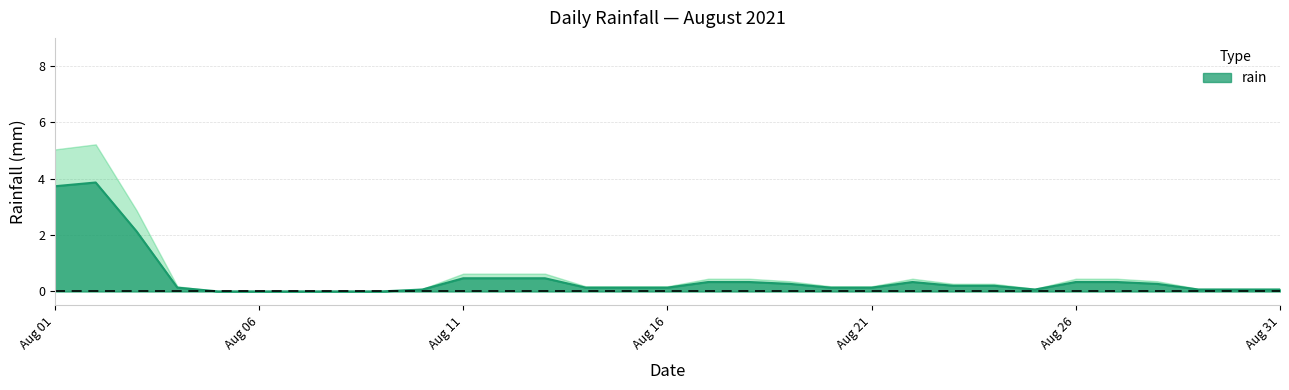

Which category has the highest value across all series?

2021-08-02